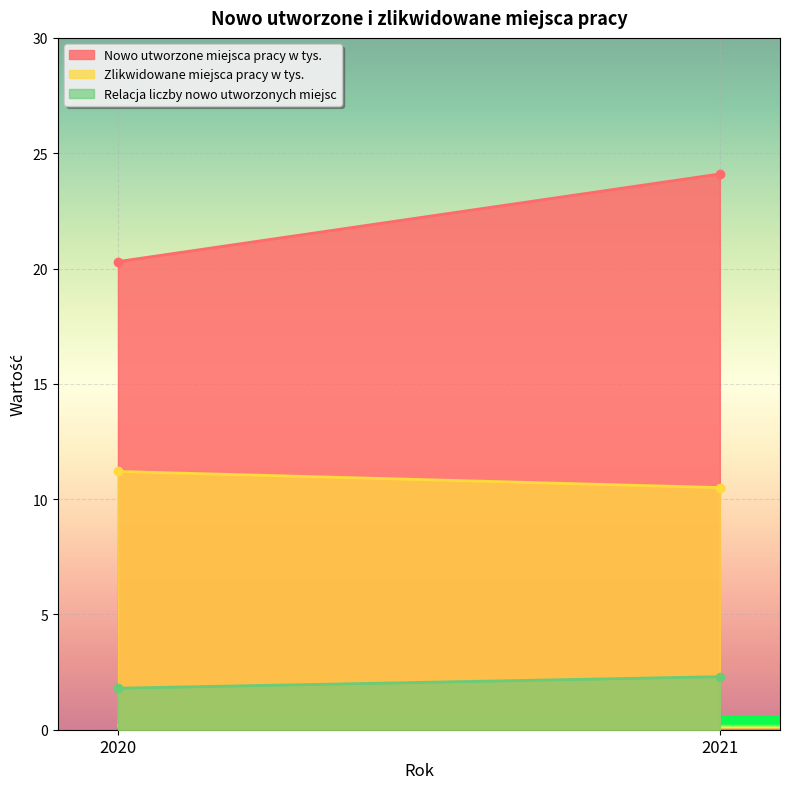

What is the spread (max minus min) of values at 2021?

21.8